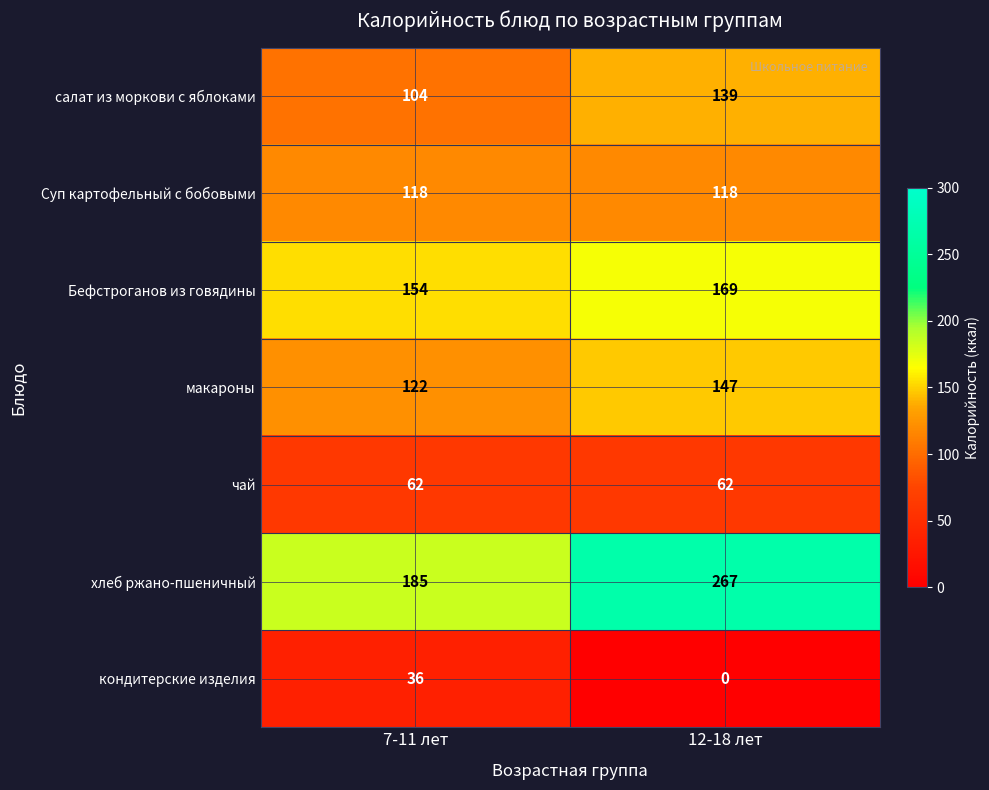

Is it true that Бефстроганов из говядины equals 293 at 12-18 лет?

False